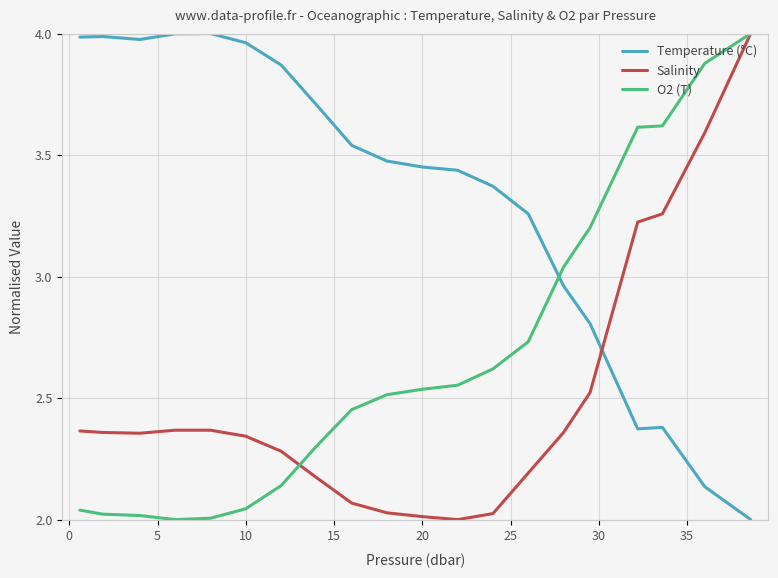

Rank the series by their average value, from highest to lowest.

Temperature (°C), O2 (T), Salinity